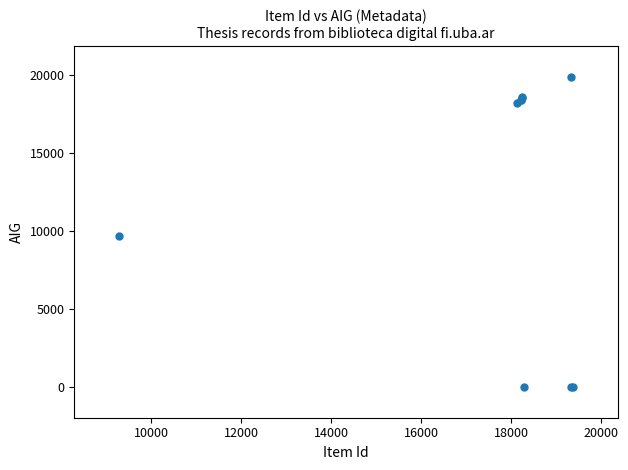

What Y value in the scatter plot is closest to 9912?

9635